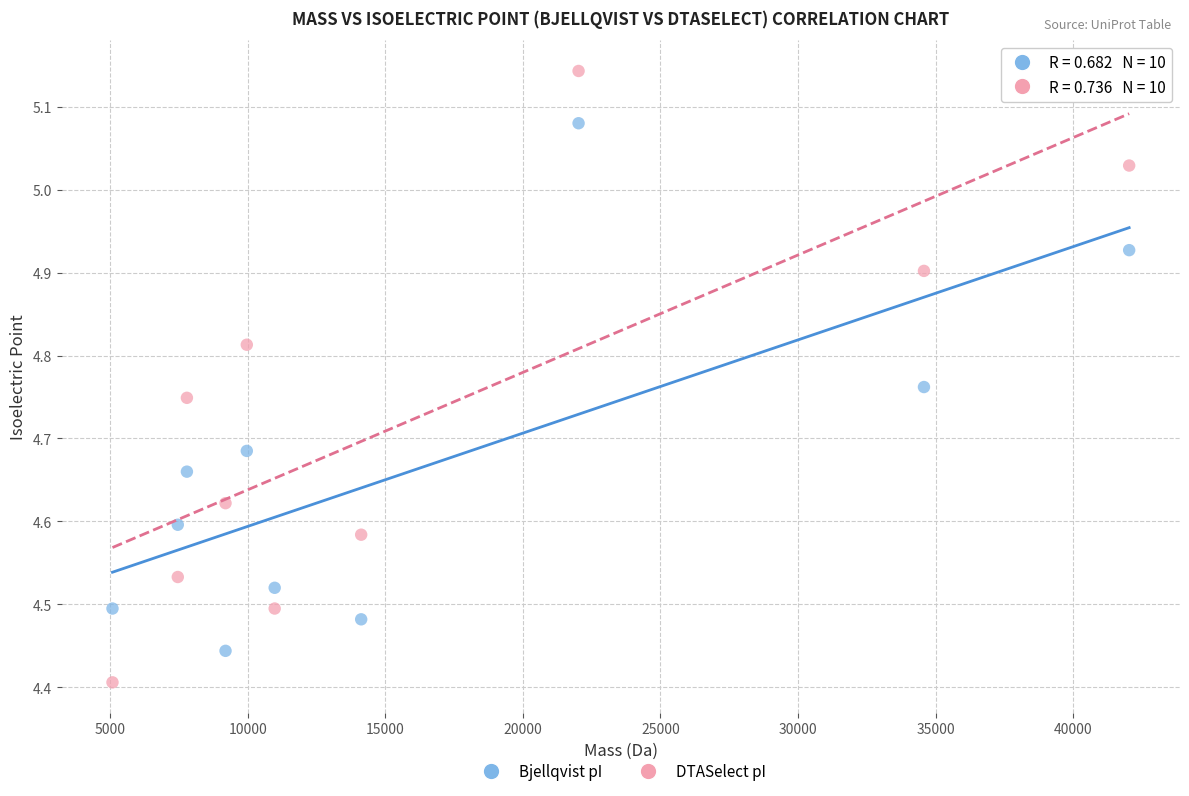

Which series has the widest spread of Y values?

DTASelect pI